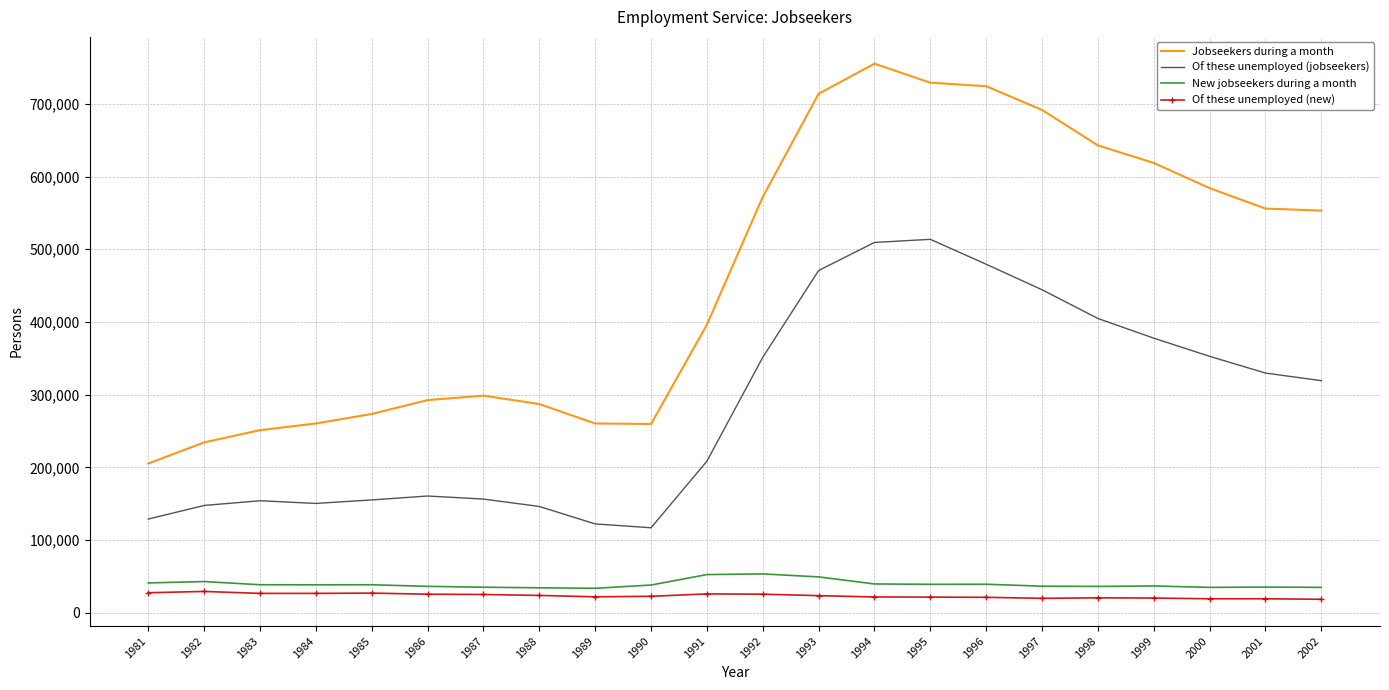

The value of Of these unemployed (jobseekers) at 1998 is 687445. True or false?

False